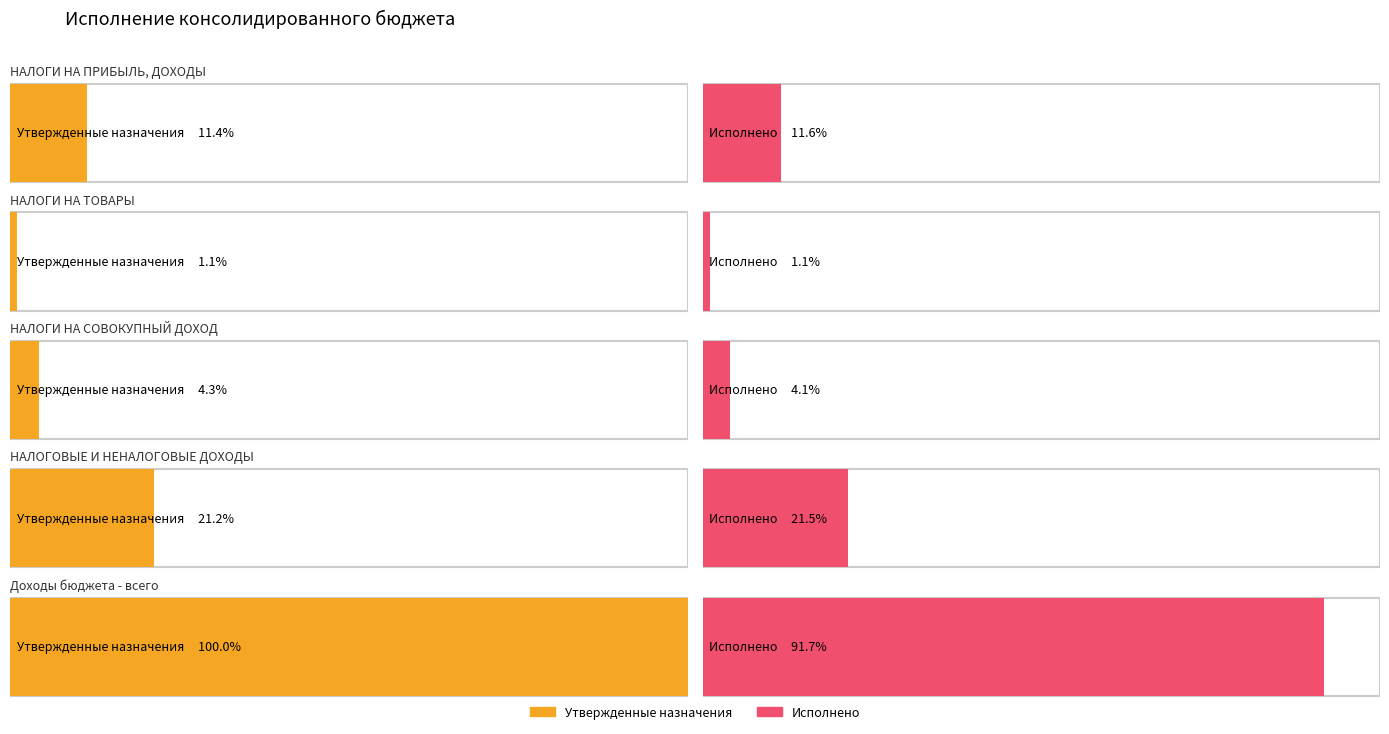

How many bars are there in total?

10